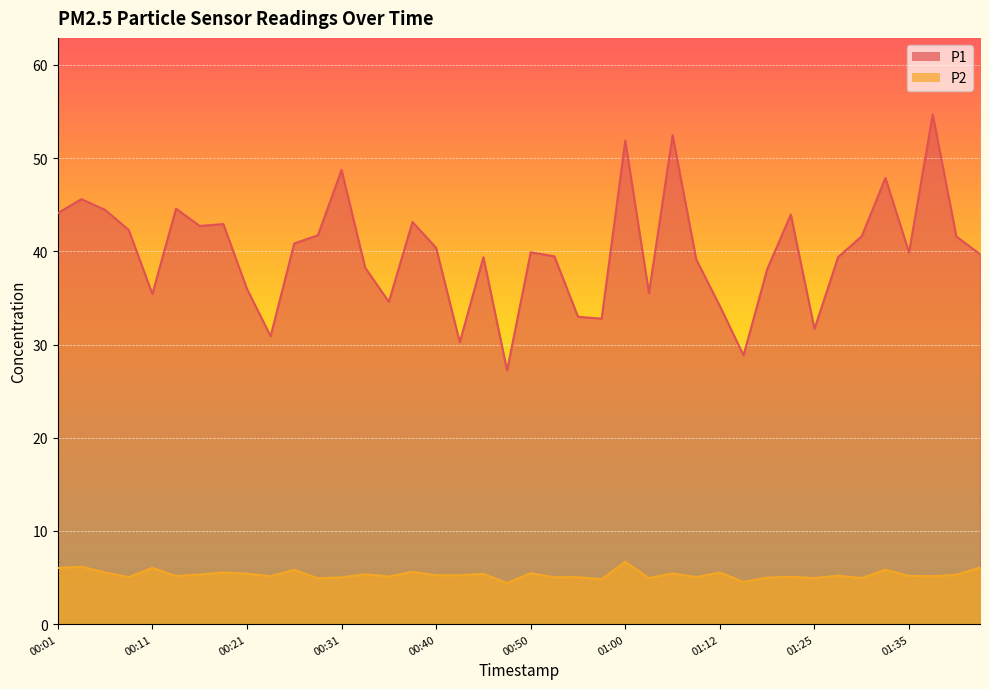

Read the P1 value at 01:08.

52.5